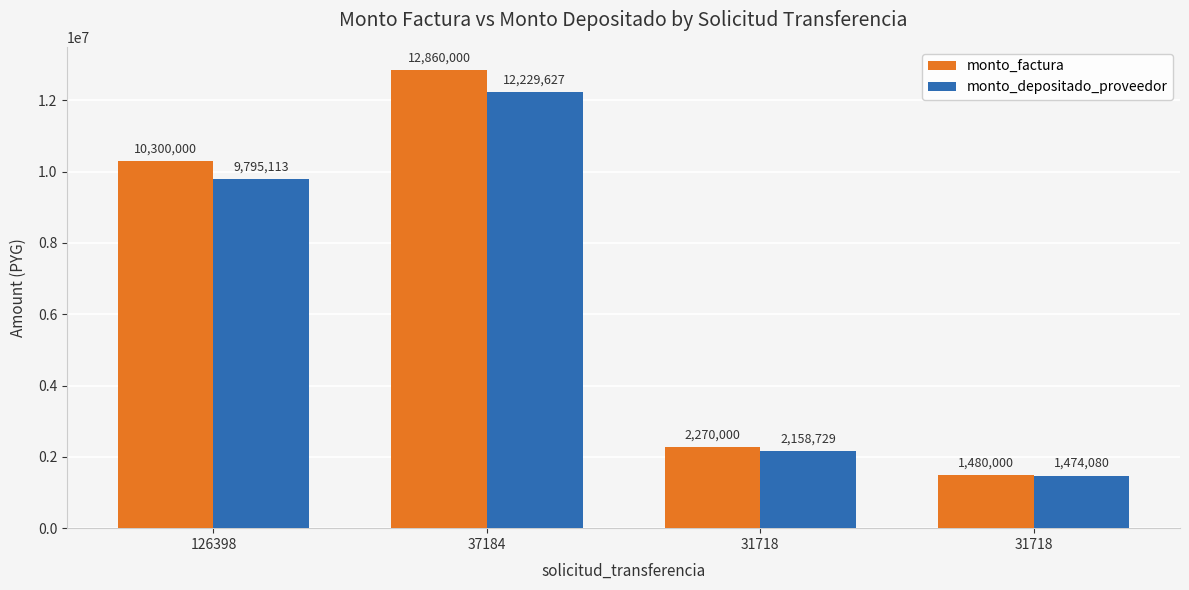

Reading right to left, list all the values displayed in this chart.

monto_factura: 31718=1480000	31718=2270000	37184=12860000	126398=10300000
monto_depositado_proveedor: 31718=1474080	31718=2158729	37184=12229627	126398=9795113